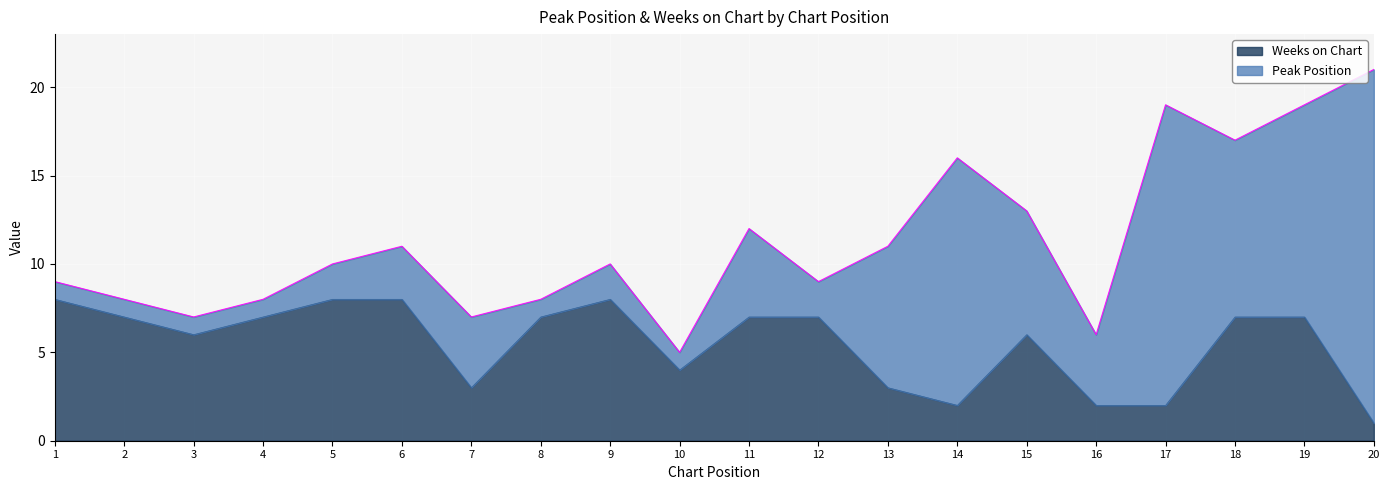

Reading right to left, extract all data points from this chart.

1	7	7	2	2	6	2	3	7	7	4	8	7	3	8	8	7	6	7	8